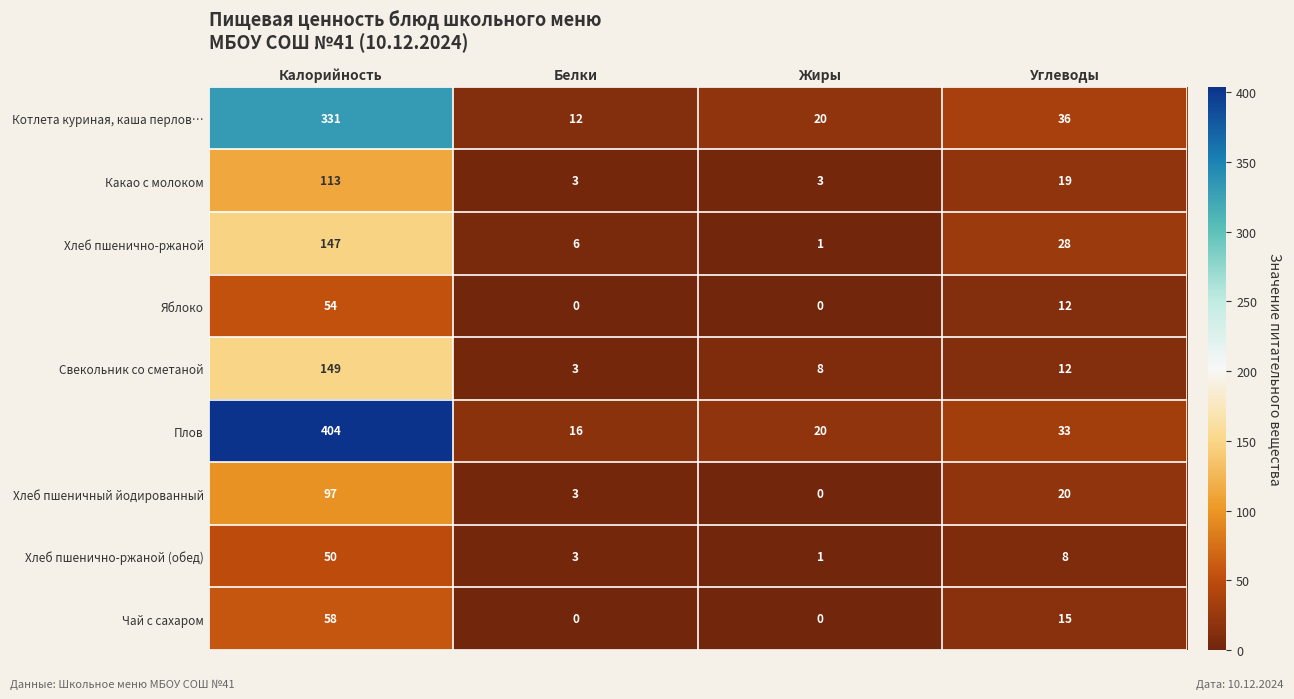

Which series has the widest spread of values?

Плов